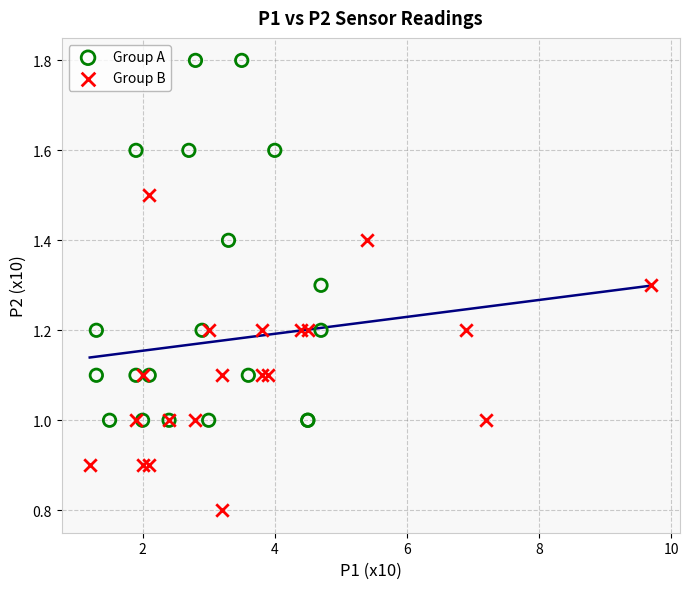

Which series has the widest spread of Y values?

Group A